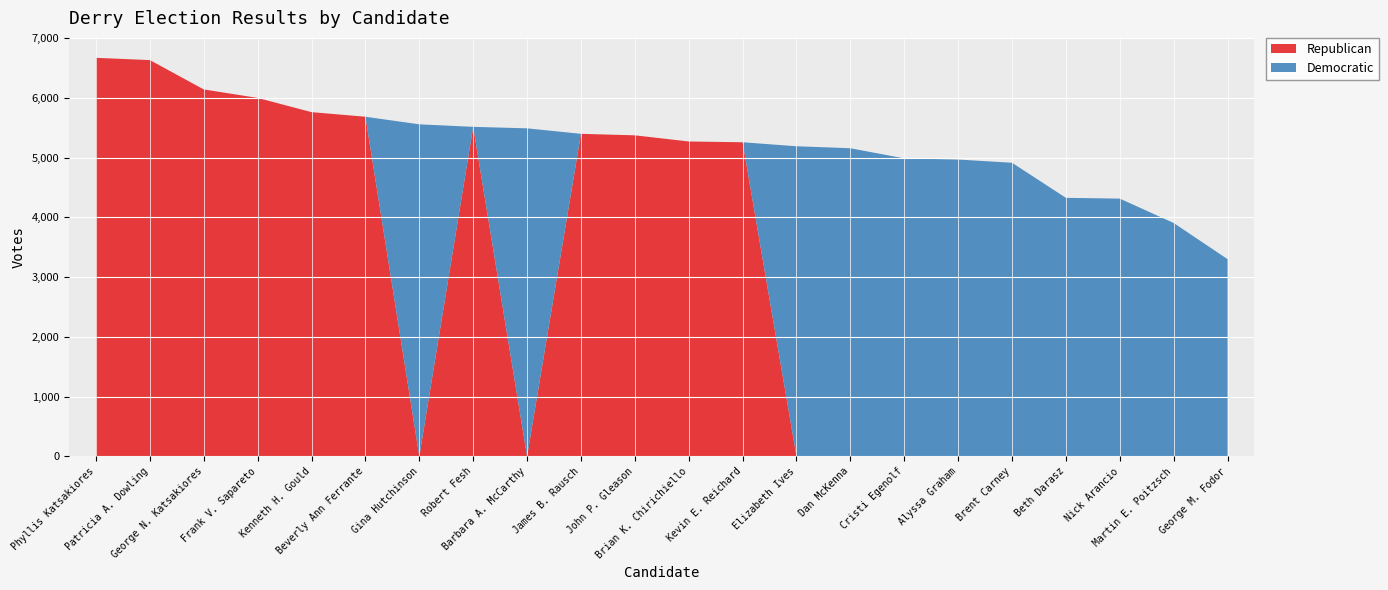

Reading left to right, extract all data points from this chart.

Republican: 6670	6632	6141	5999	5761	5684	0	5515	0	5398	5373	5270	5257	0	0	0	0	0	0	0	0	0
Democratic: 0	0	0	0	0	0	5557	0	5490	0	0	0	0	5190	5157	4987	4968	4914	4327	4314	3906	3301